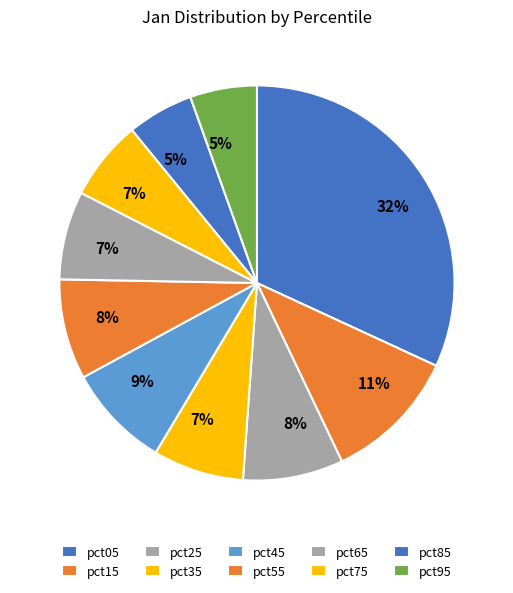

How much of the chart is everything except pct35?

92.6%